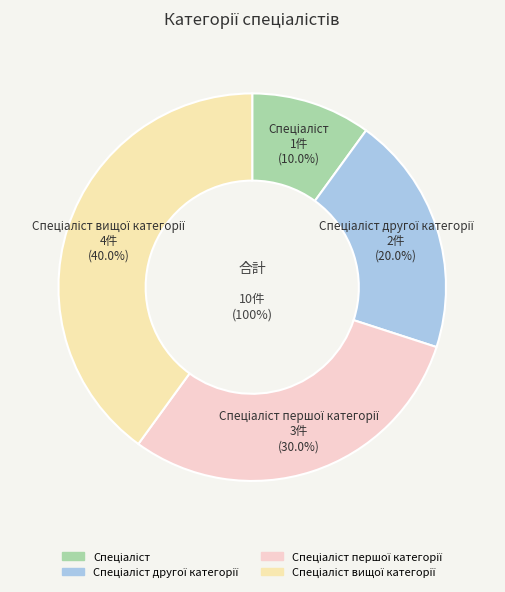

What is the smallest slice in the pie chart?

Спеціаліст